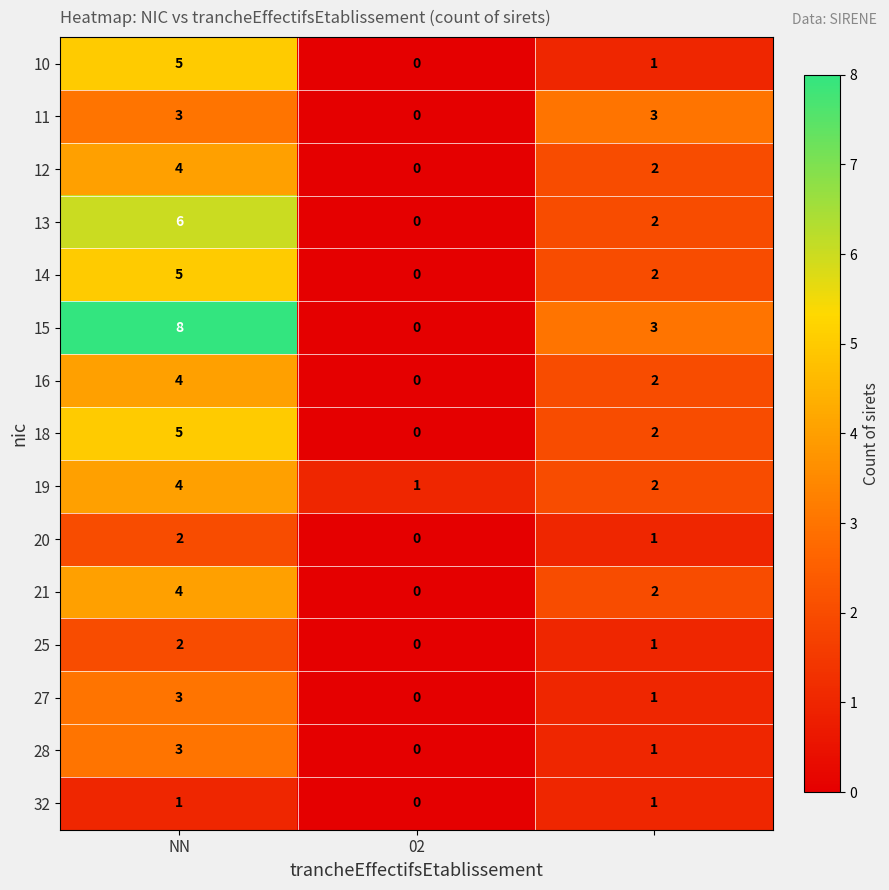

Which series has the widest spread of values?

15